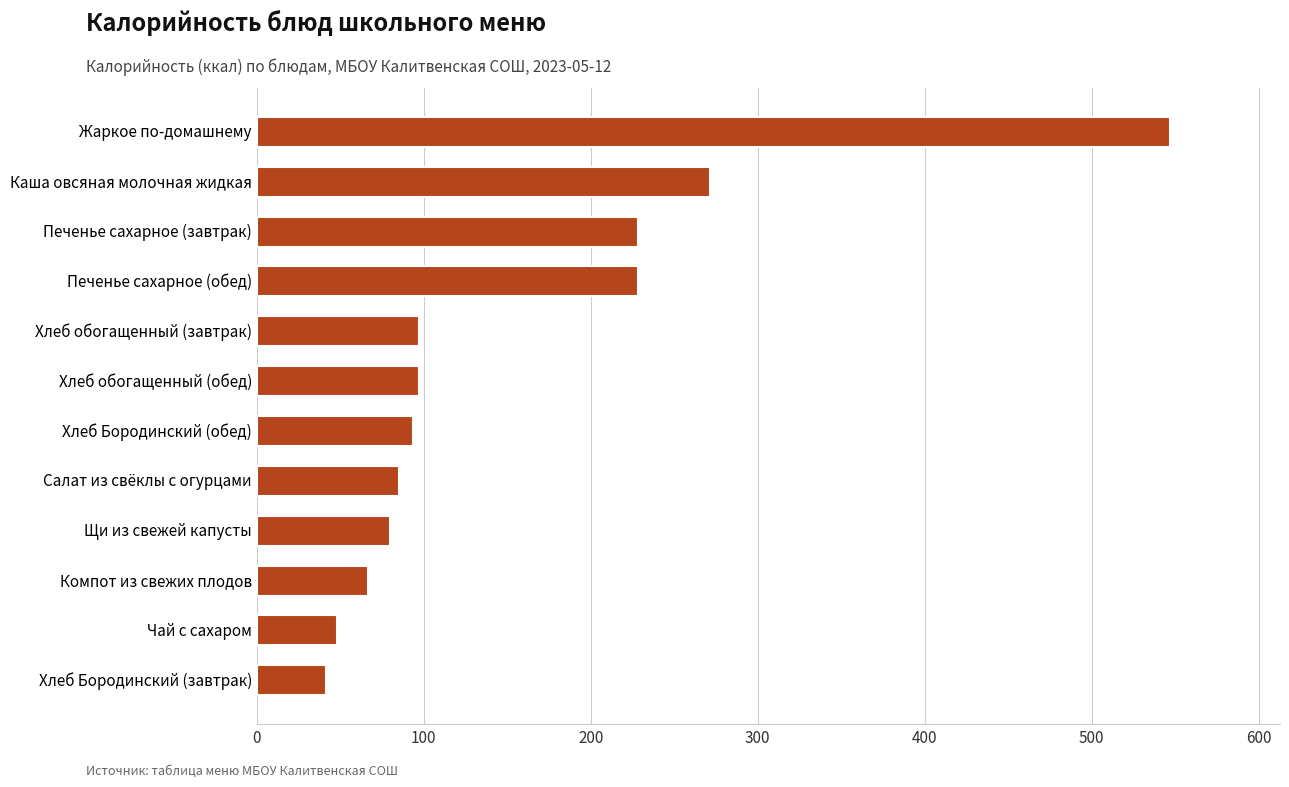

How many data points does each series have?

12